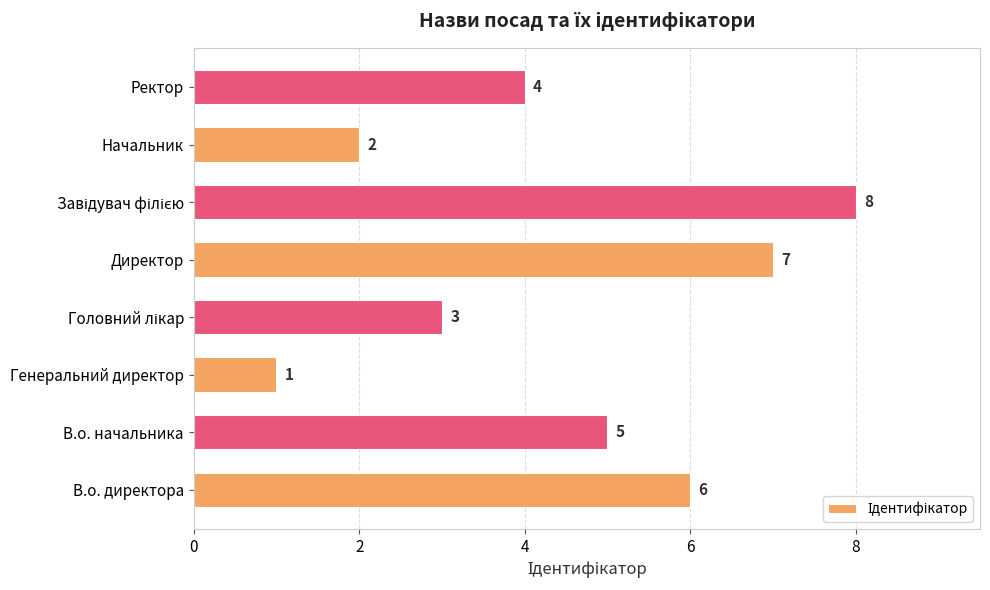

The chart shows a value of 6 at В.о. директора. True or false?

True